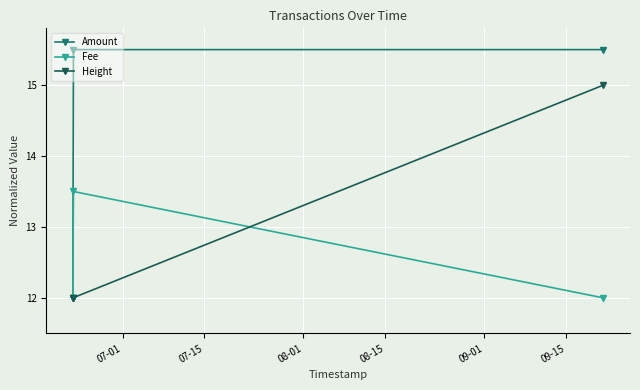

Rank the series by their average value, from highest to lowest.

Amount, Height, Fee